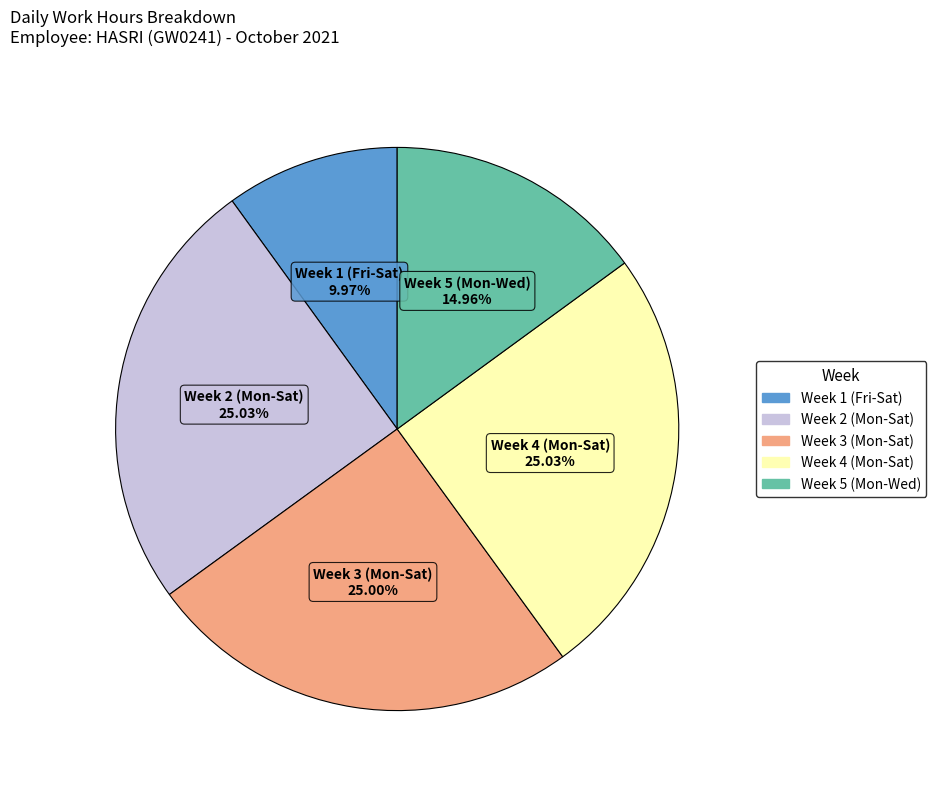

Does any single category account for the majority?

No